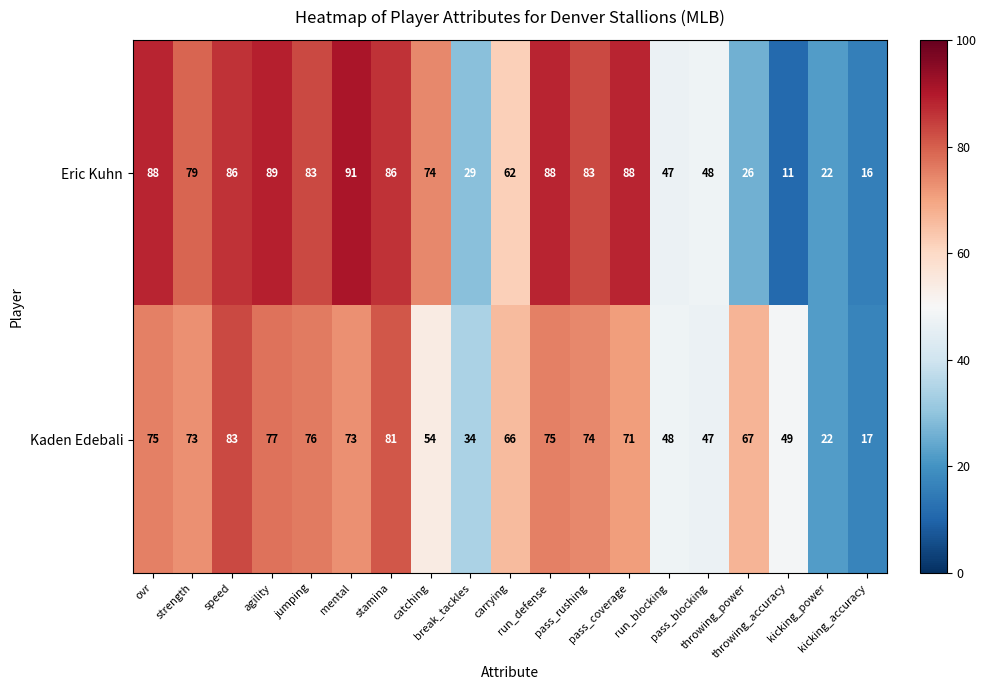

What is the average value of the Eric Kuhn series?

63